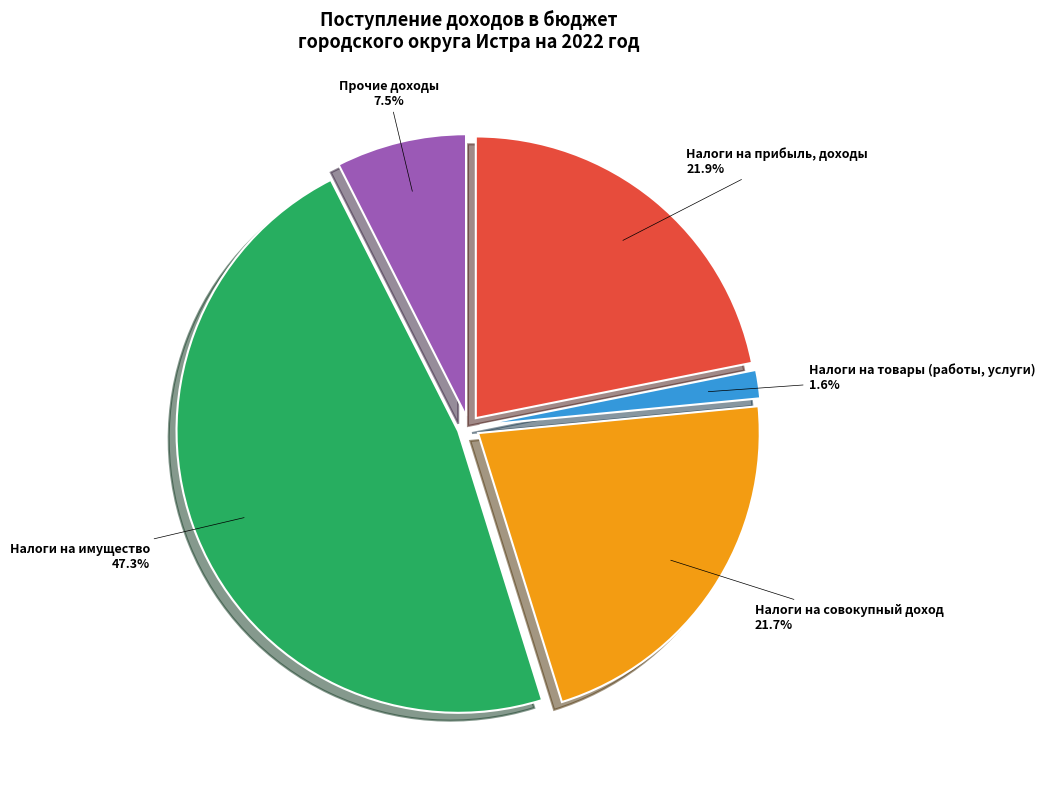

To the nearest percent, what percentage of the pie is Налоги на товары (работы, услуги)?

2%